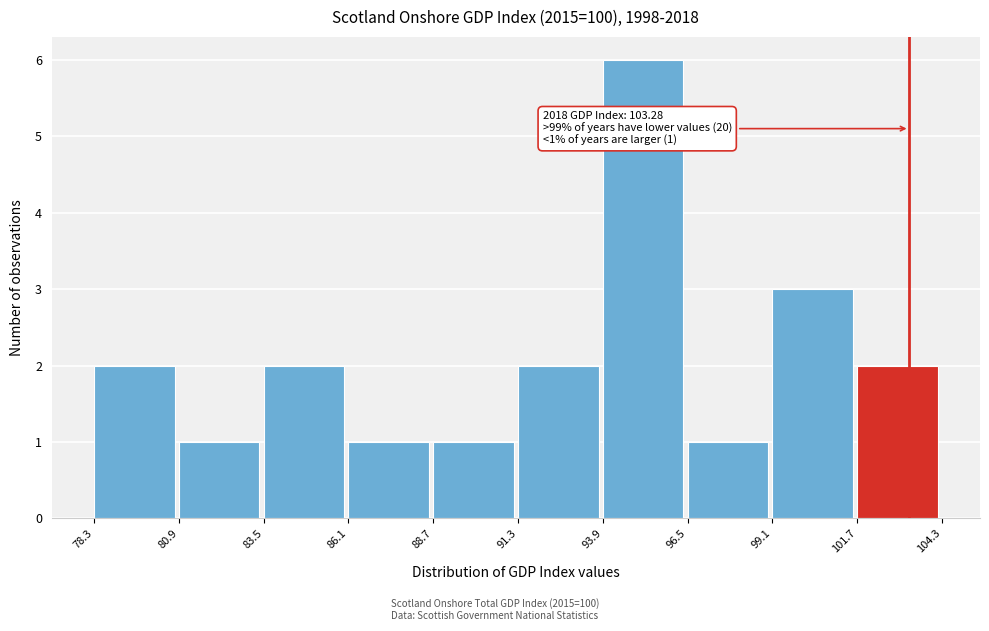

Which range on the x-axis has the tallest bar?

93.9 to 96.5